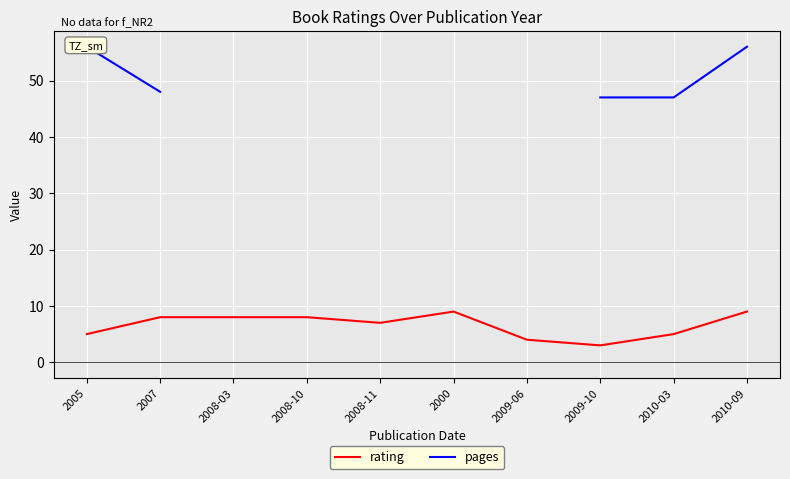

What is the label of the 5th point from the left?

2008-11